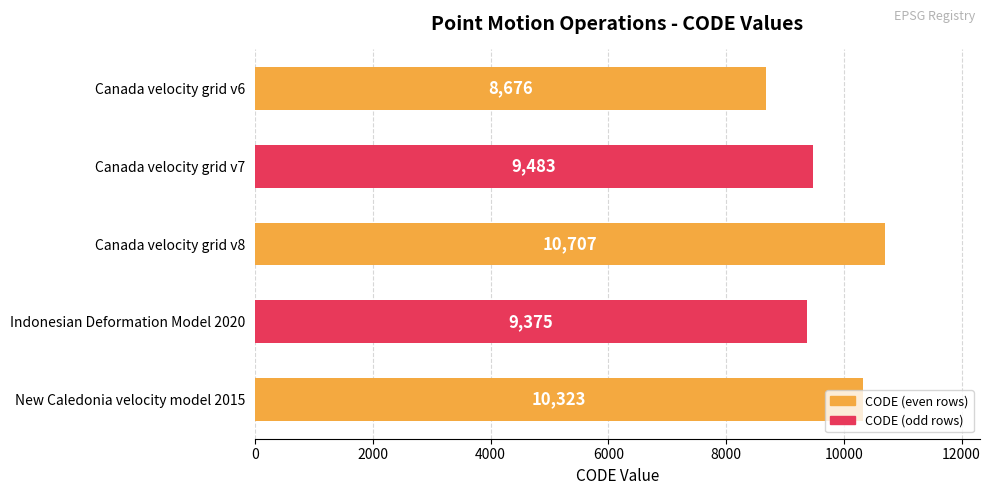

What is the minimum value shown in the chart?

8676